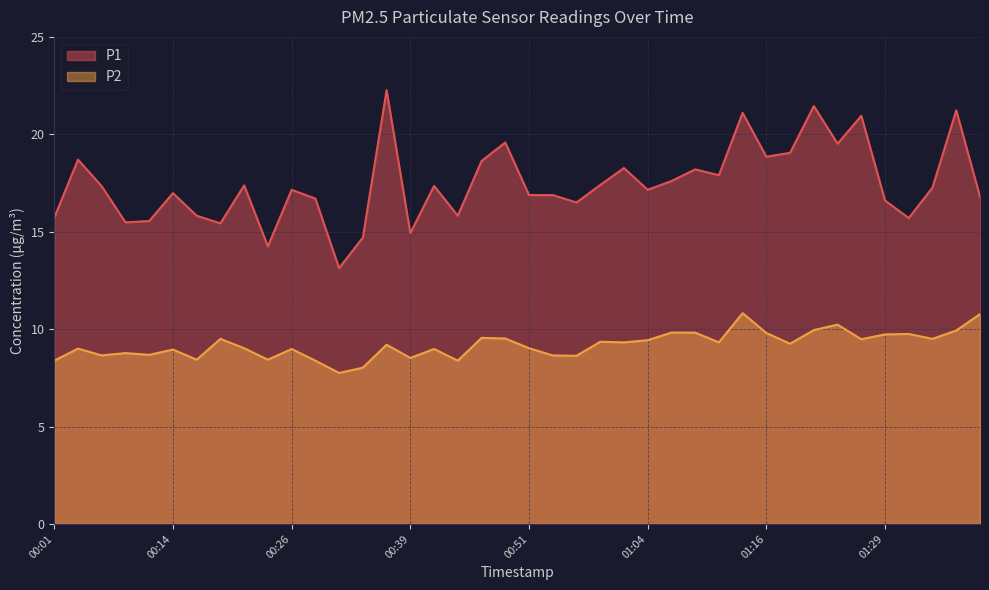

Is the value of P2 at 00:41 greater than the value of P1 at 00:09?

No